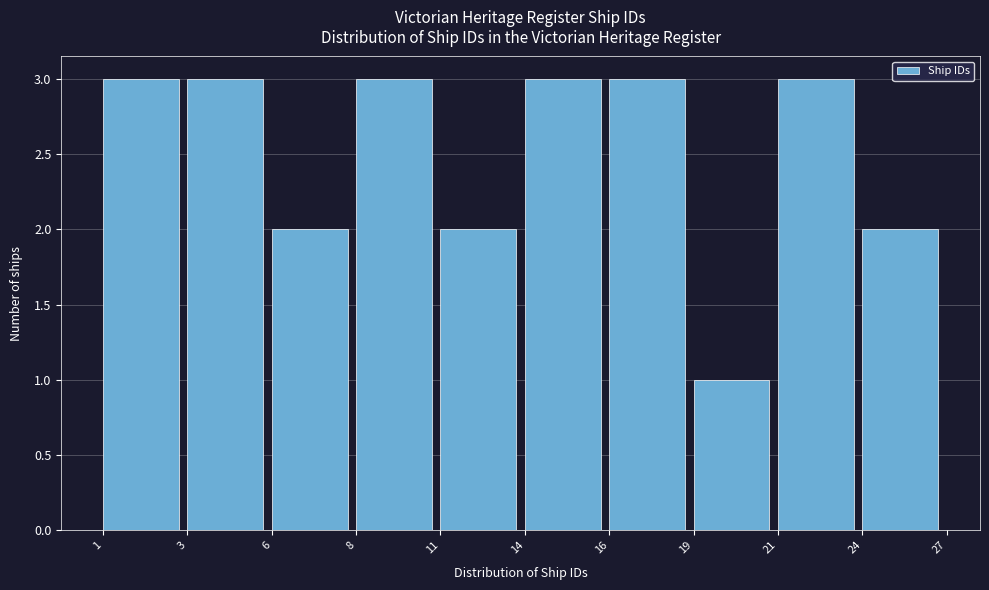

Reading left to right, list all the values displayed in this chart.

3	3	2	3	2	3	3	1	3	2